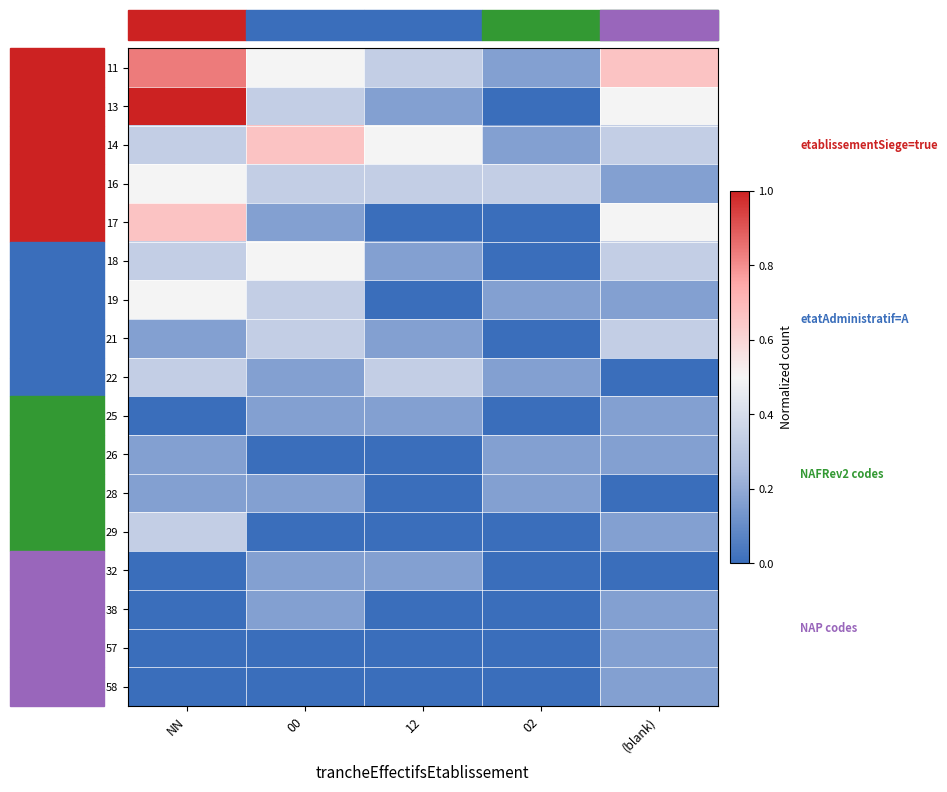

Rank the series at (blank) from lowest to highest value.

22, 28, 32, 16, 19, 25, 26, 29, 38, 57, 58, 14, 18, 21, 13, 17, 11